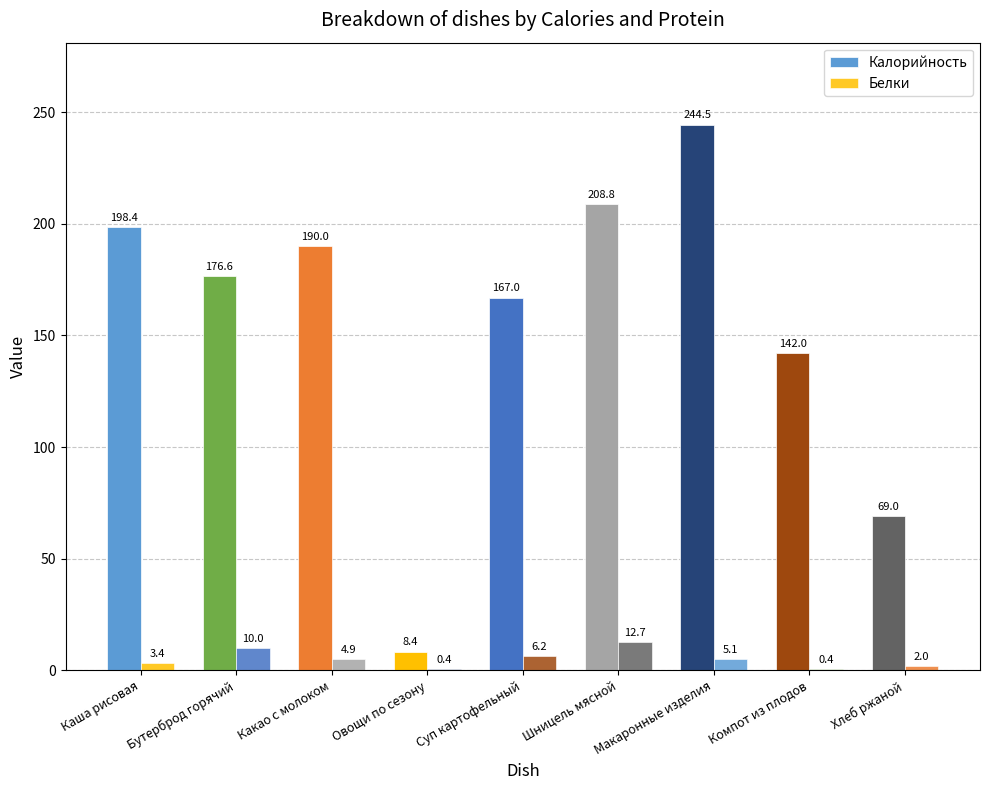

Read the Калорийность value at Какао с молоком.

190.0